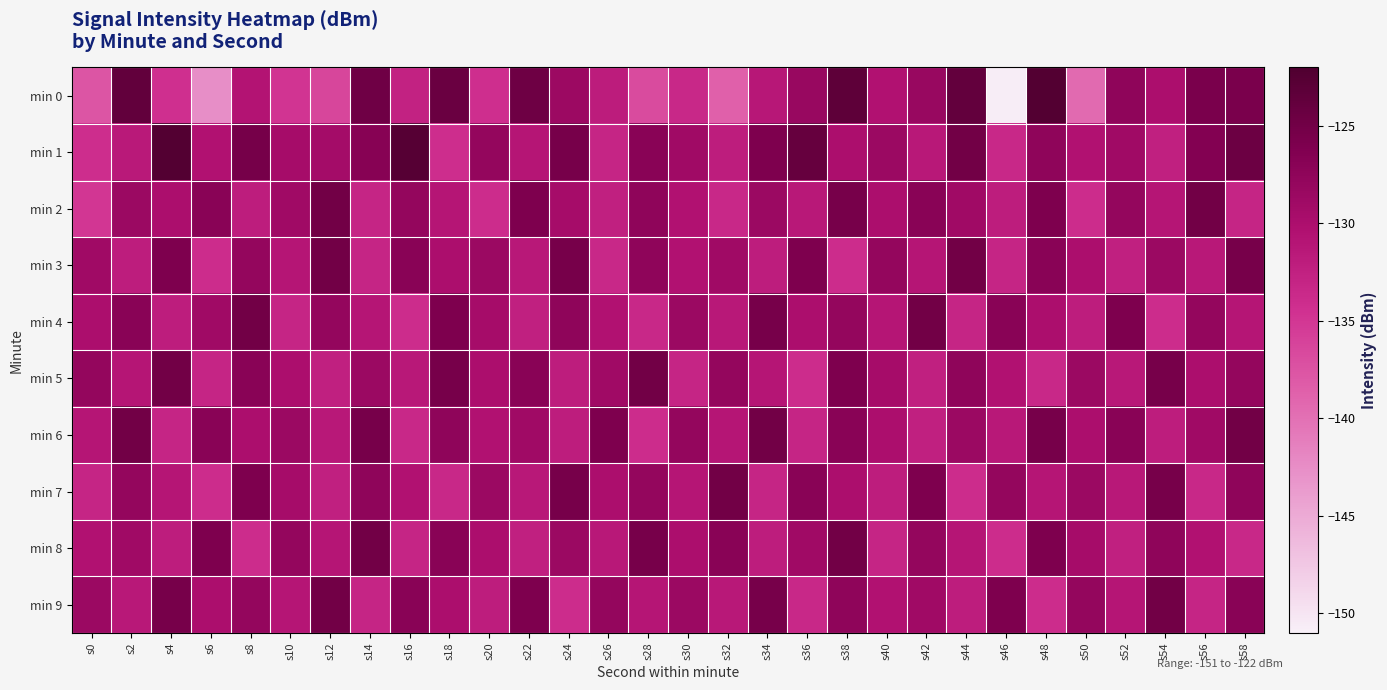

What is the minimum value shown in the chart?

-150.7